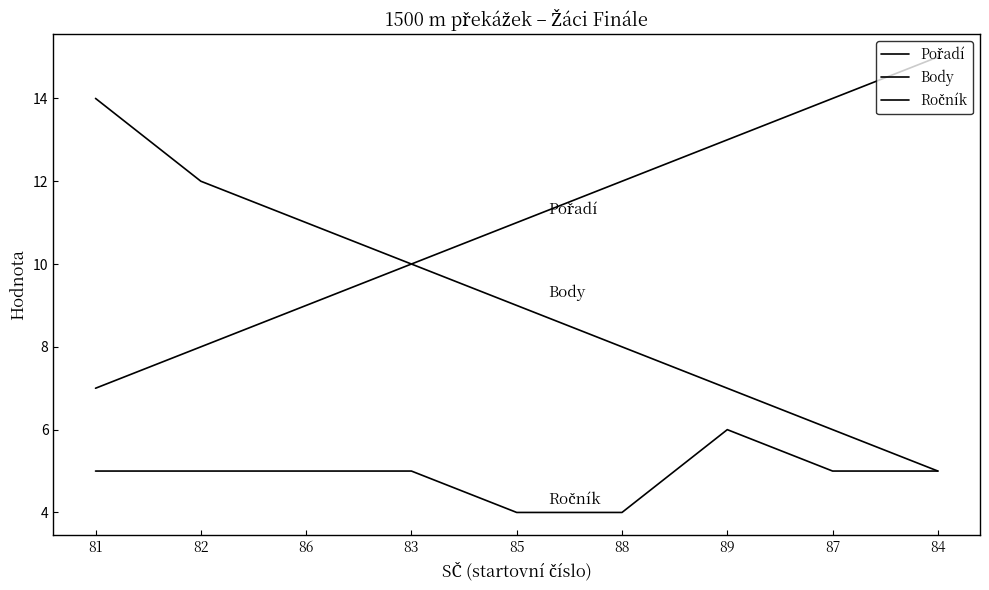

What is the lowest value of the Ročník series?

4